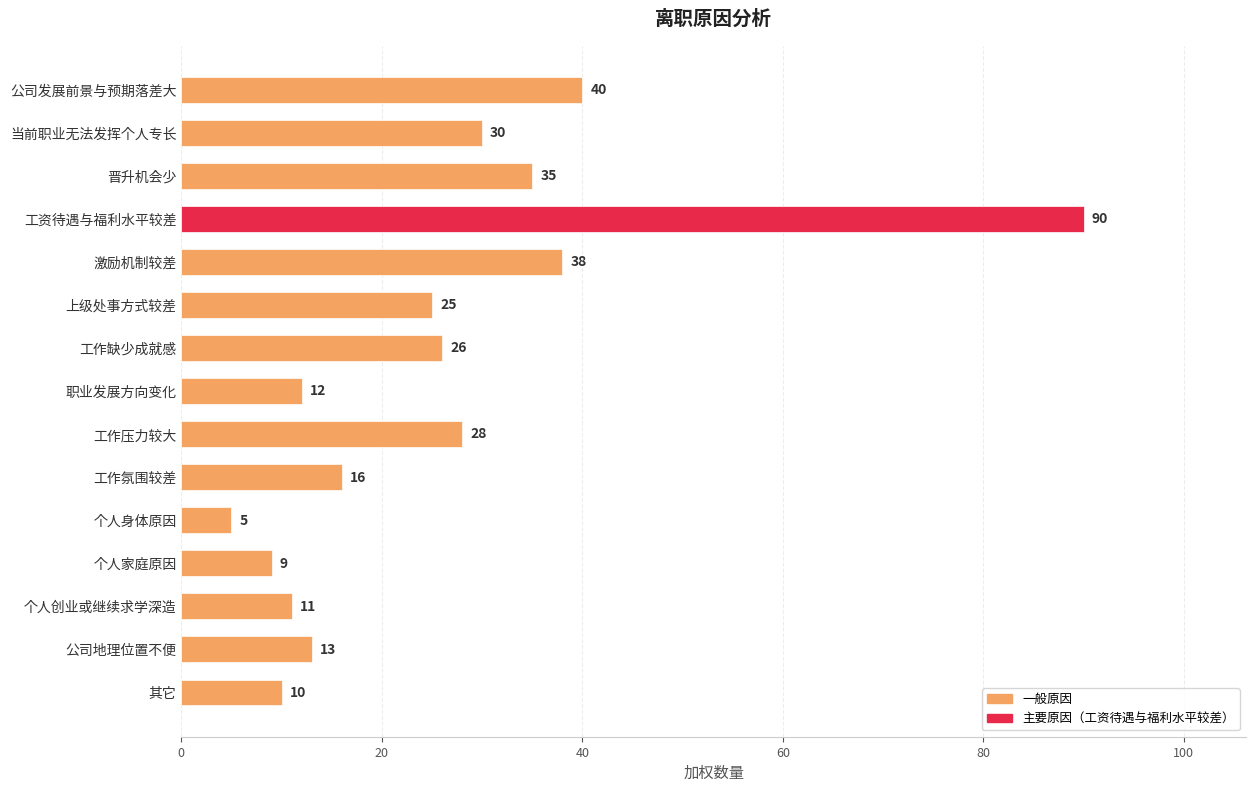

Reading top to bottom, extract all data points from this chart.

40	30	35	90	38	25	26	12	28	16	5	9	11	13	10